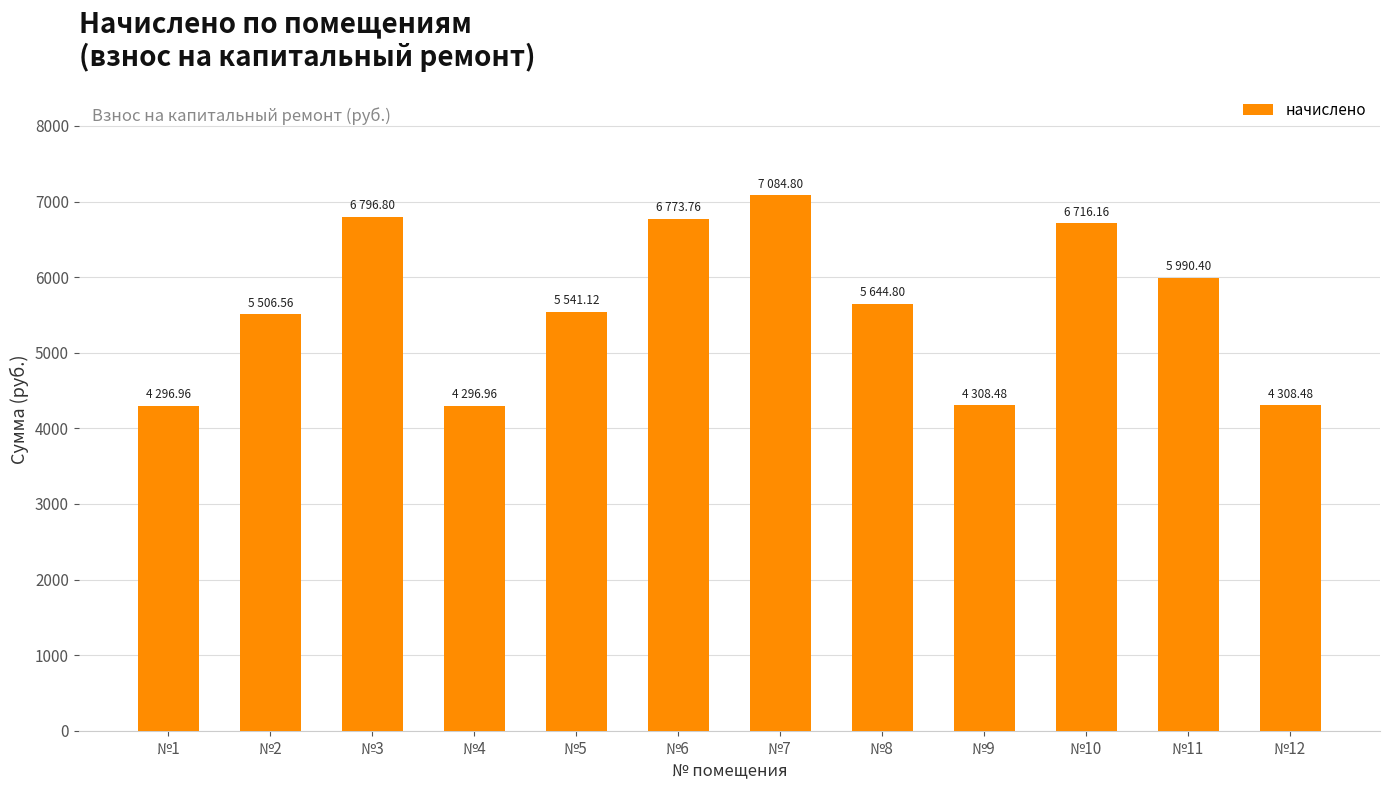

Is it true that the value at №4 is 4297.0?

True